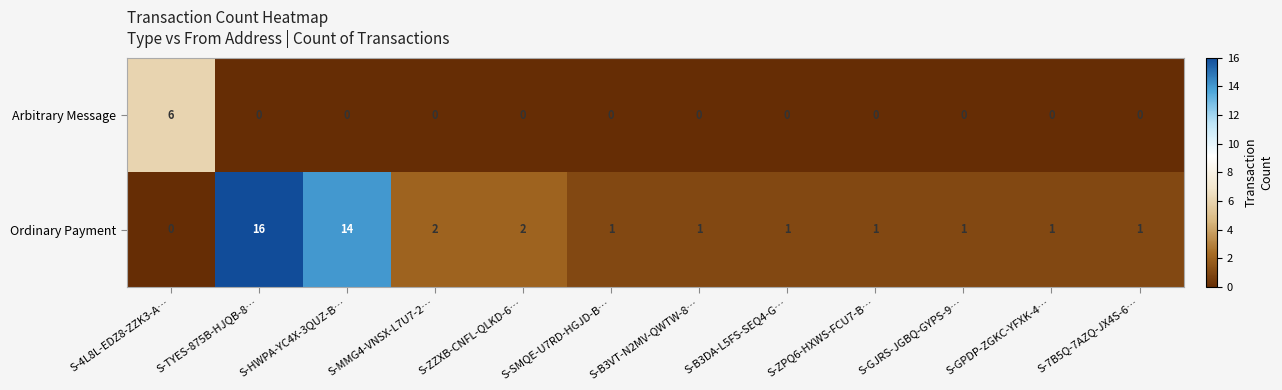

Rank the series at S-4L8L-EDZ8-ZZK3-A… from lowest to highest value.

Ordinary Payment, Arbitrary Message